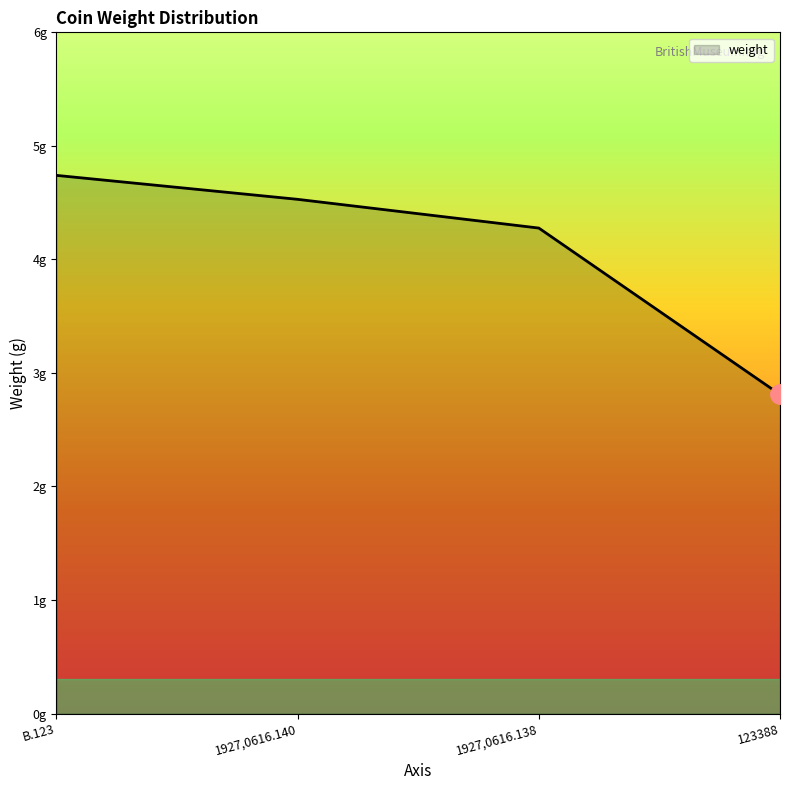

What is the greatest value displayed?

4.7